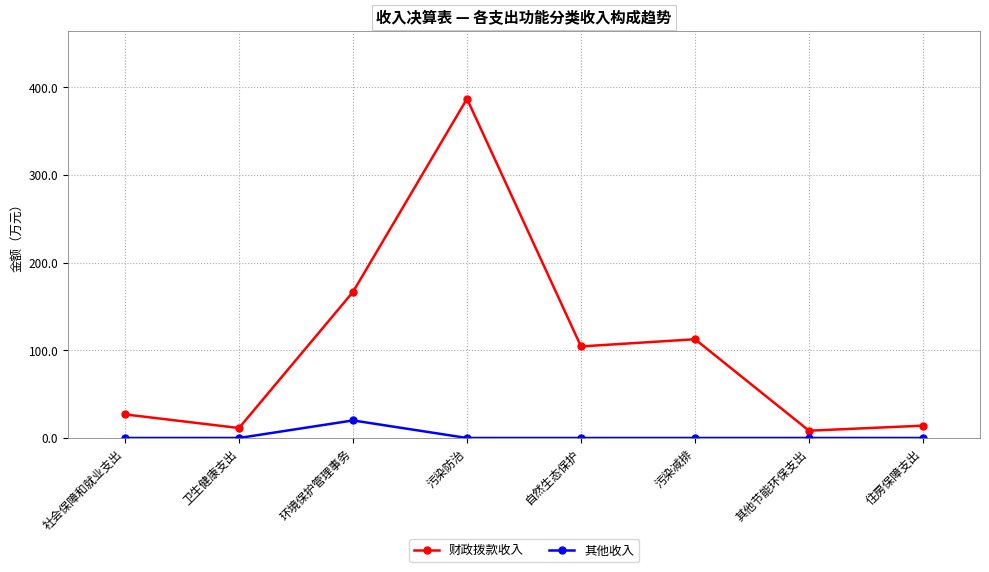

Which series has the largest total across all categories?

财政拨款收入